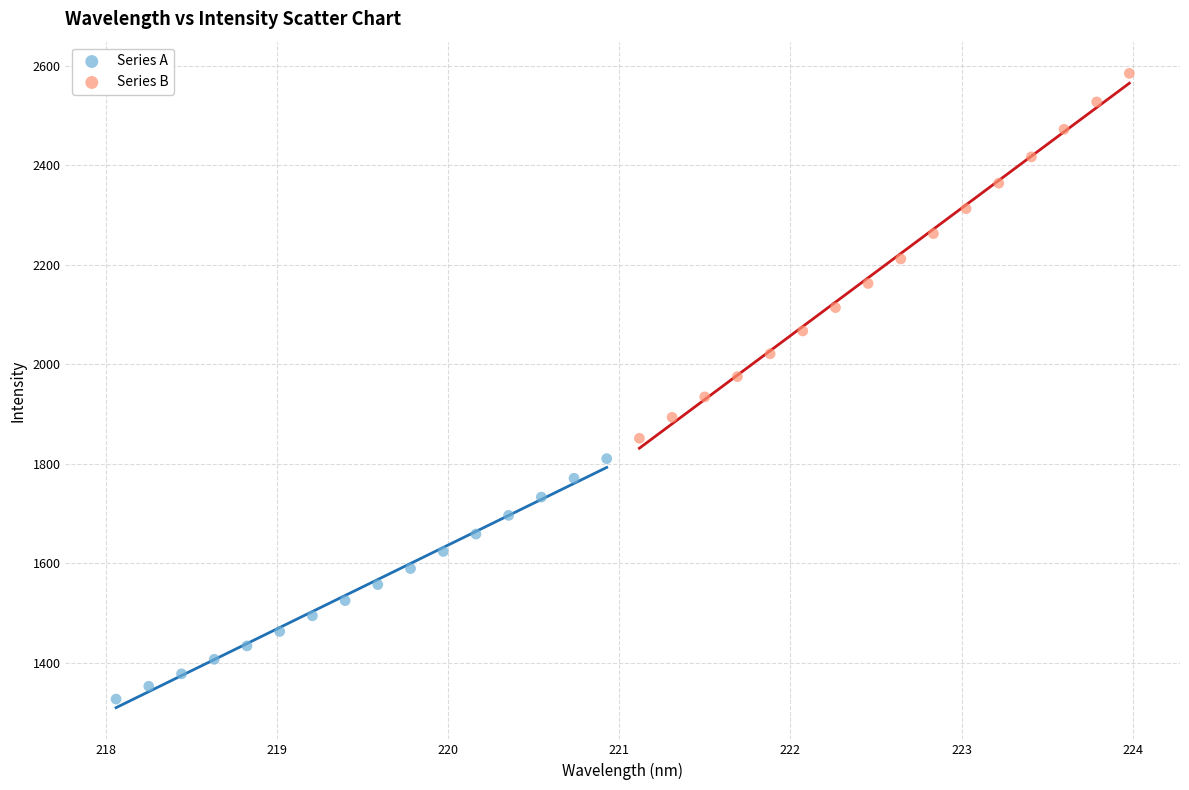

Which series reaches the minimum Y coordinate?

Series A